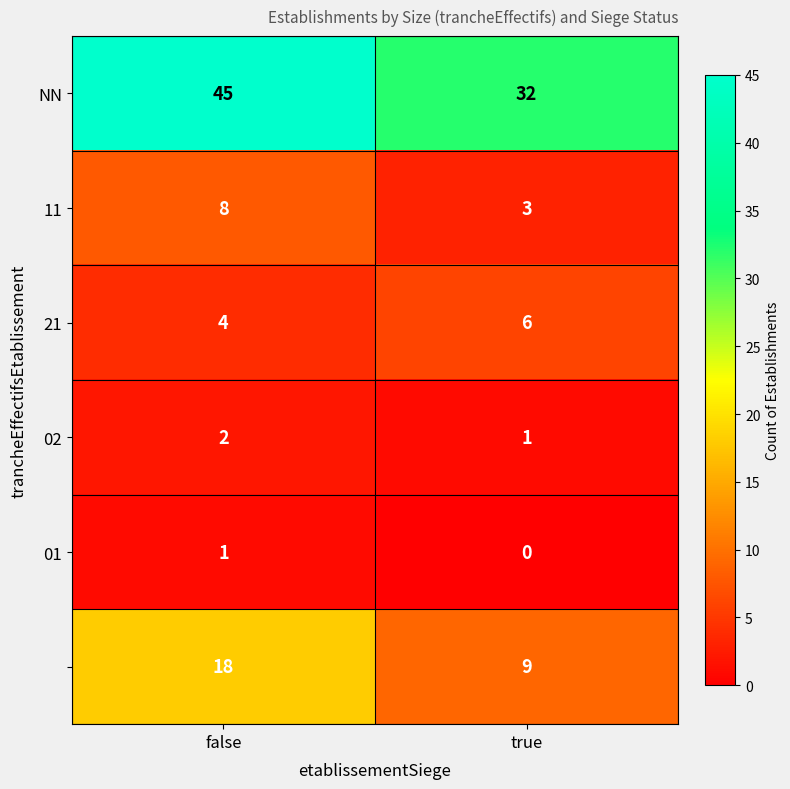

At which category does the chart reach its minimum across all series?

true